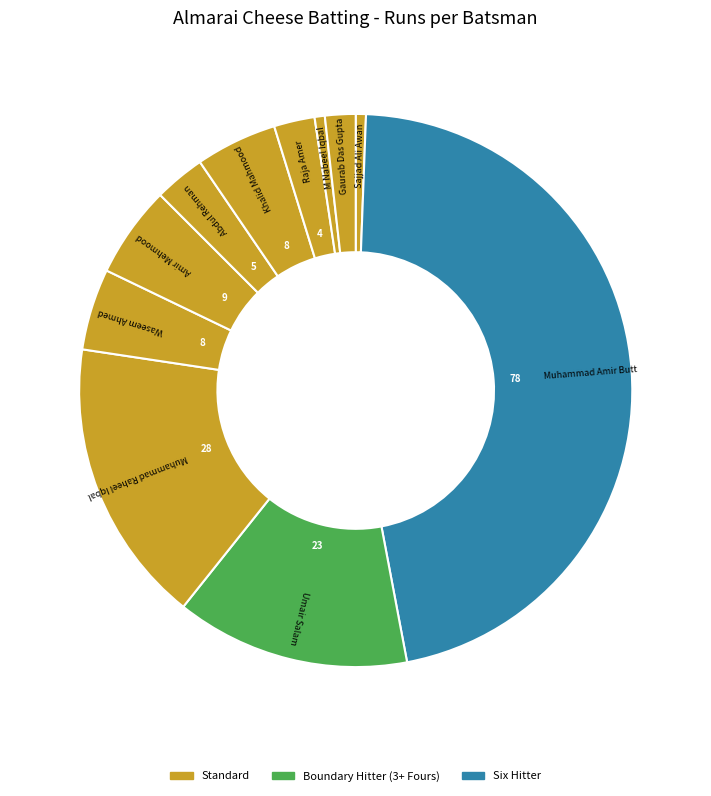

What is the smallest slice in the pie chart?

Sajjad Ali Awan